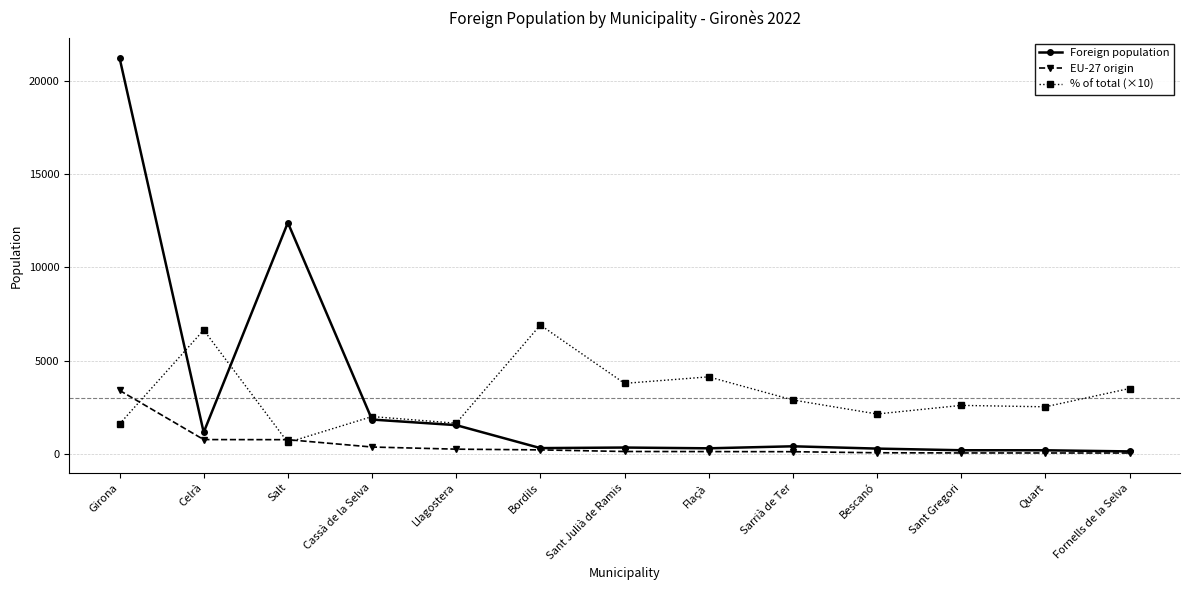

Which series has the largest range (max minus min)?

Foreign population